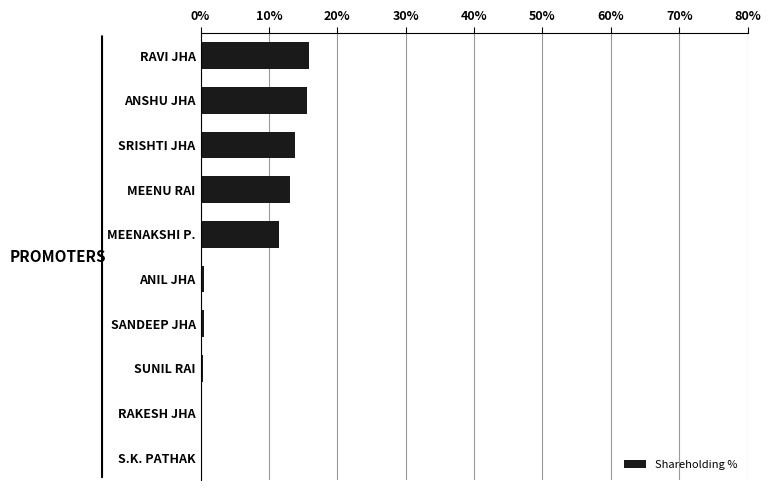

Which has a higher value, RAVI JHA or MEENAKSHI P.?

RAVI JHA